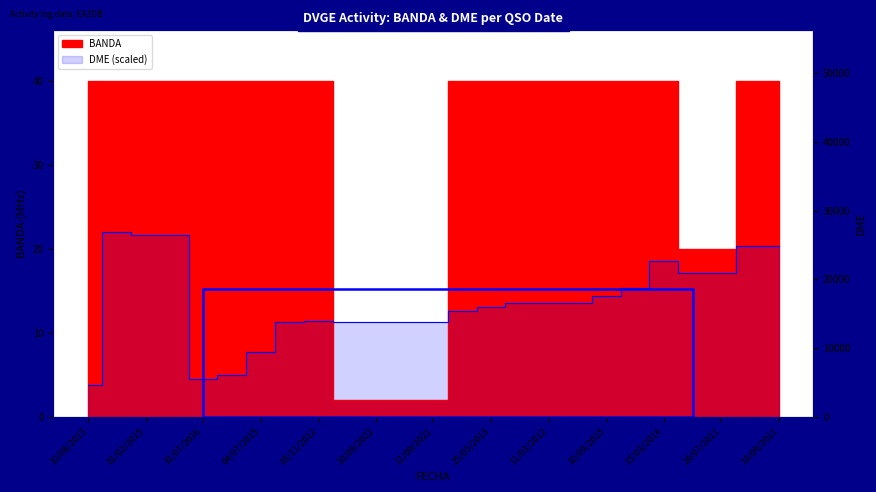

What is the difference between the BANDA values at 03/11/2012 and 03/09/2011?

20.0